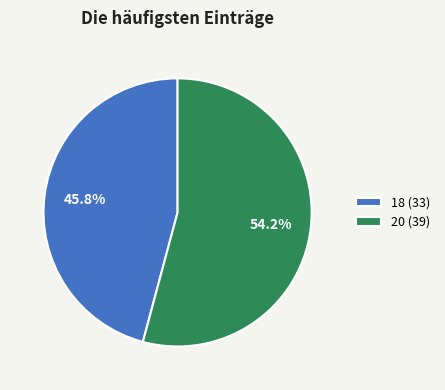

Combined, do 20 and 18 account for over 50%?

Yes